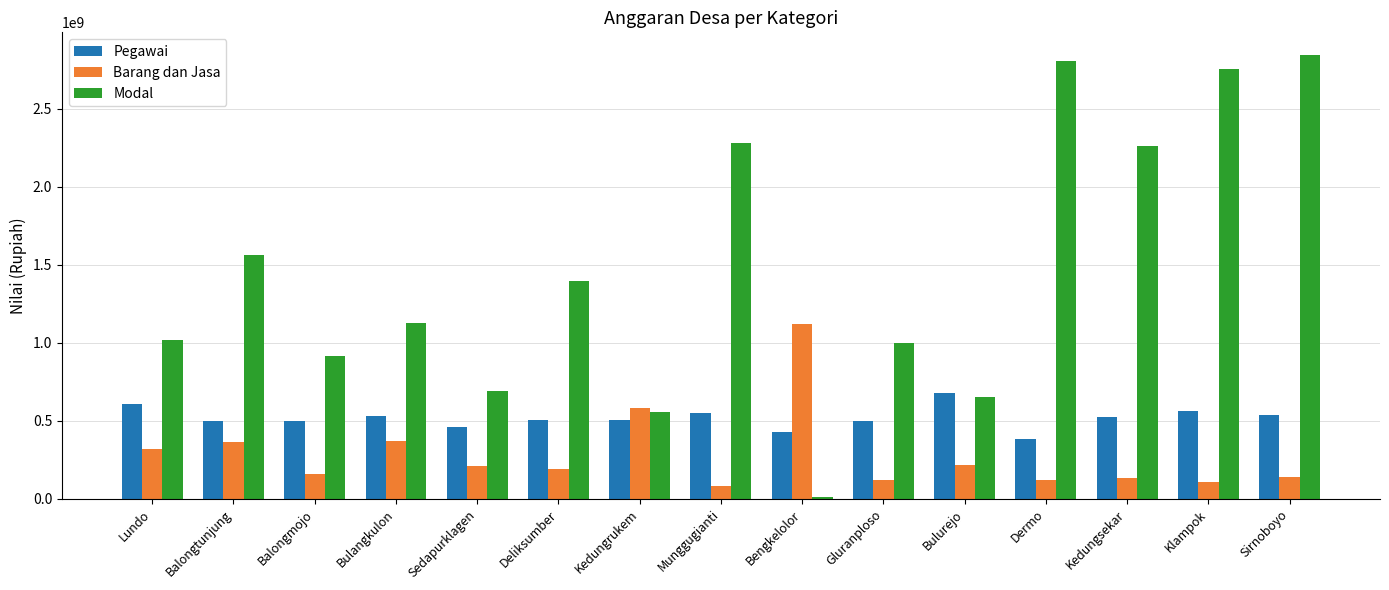

Which series changed the most between Balongmojo and Bengkelolor?

Barang dan Jasa